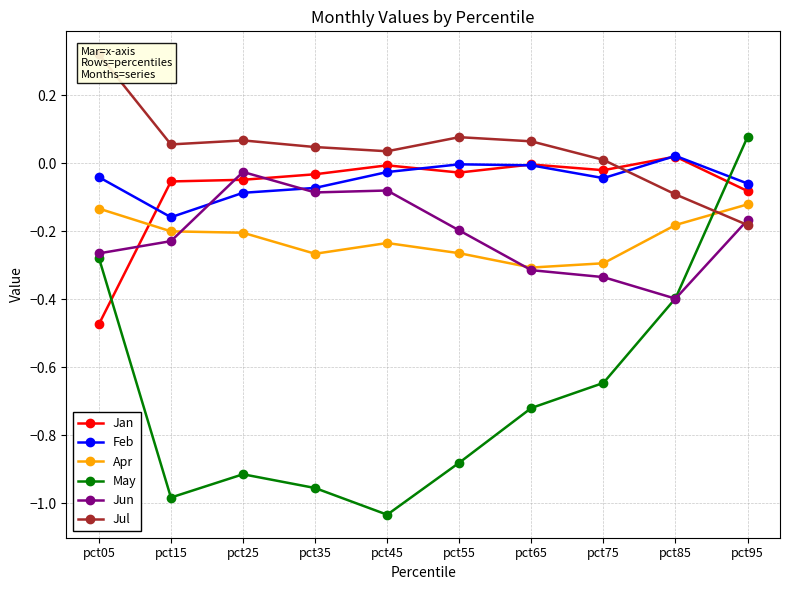

What are all the series names shown in the legend?

Jan, Feb, Apr, May, Jun, Jul